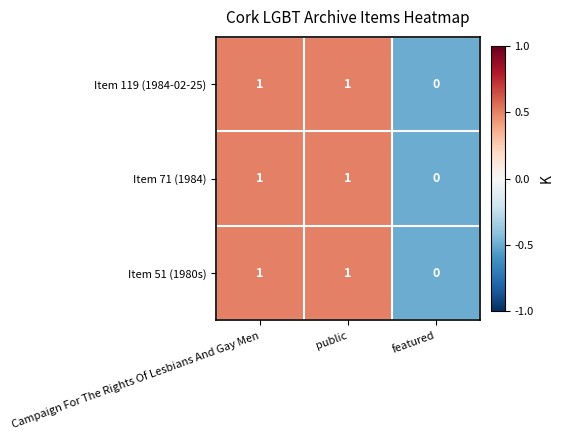

The Item 51 (1980s) series shows 1 at public. True or false?

True